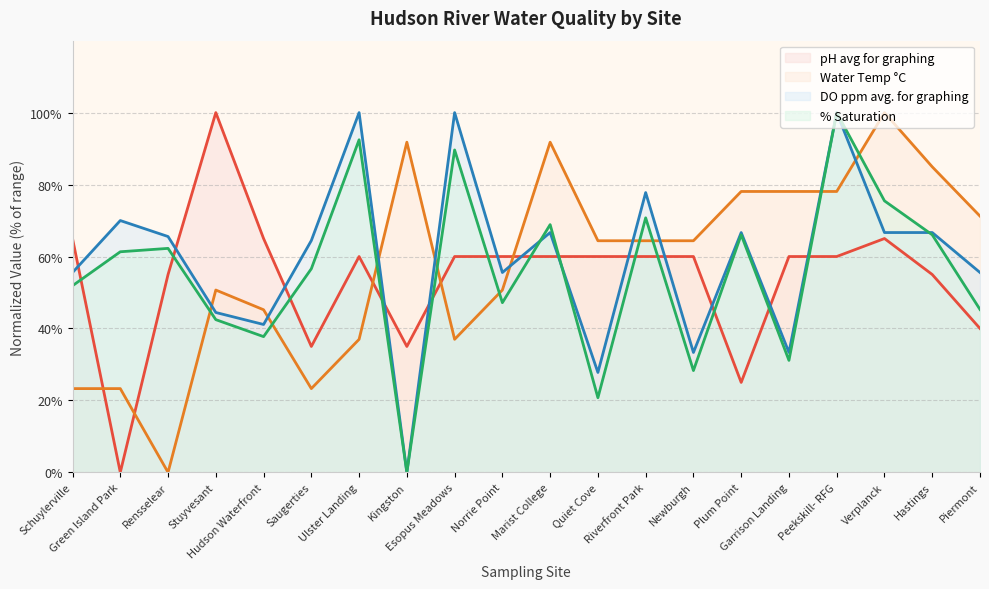

List the series in order of their peak value, lowest first.

pH avg for graphing, Water Temp °C, DO ppm avg. for graphing, % Saturation